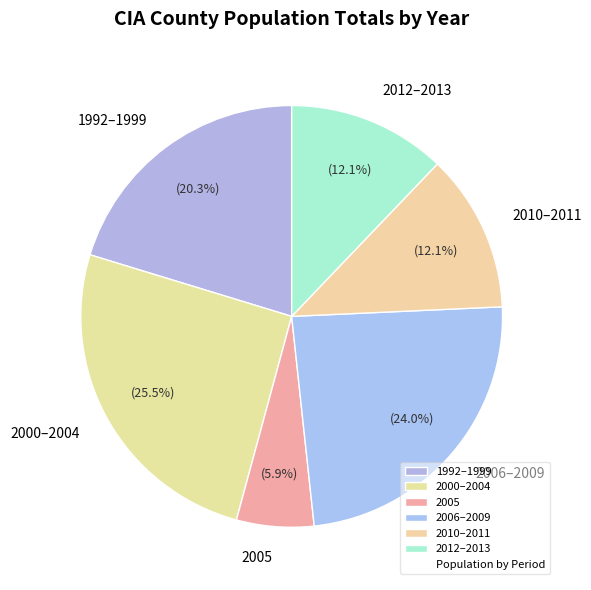

Which category has the smallest portion of the pie?

2005